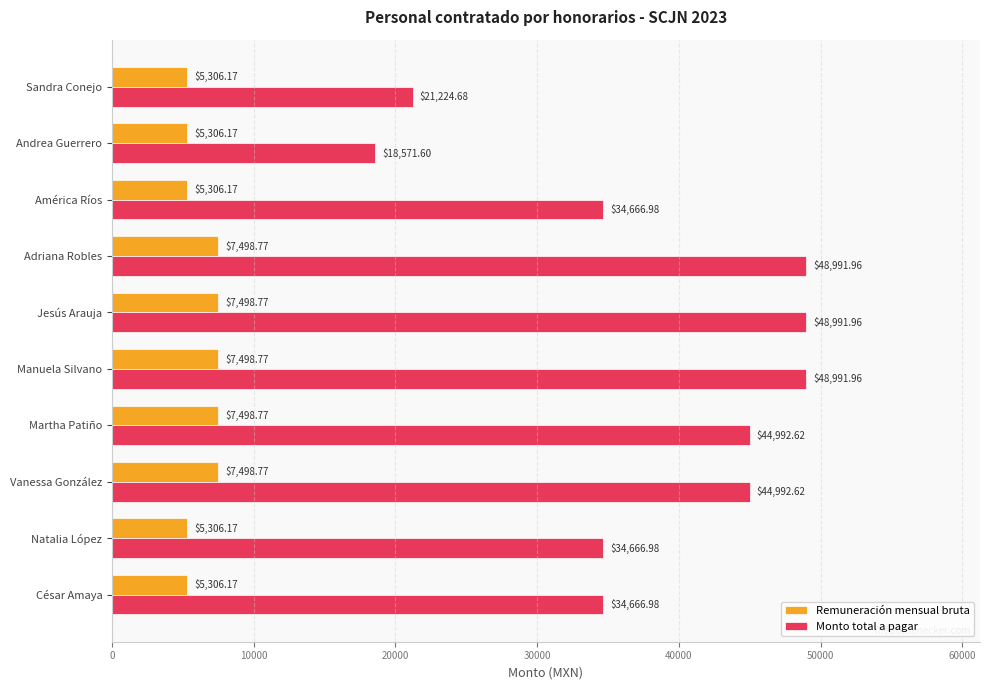

What is the difference between the highest and lowest values at Natalia López?

29360.8